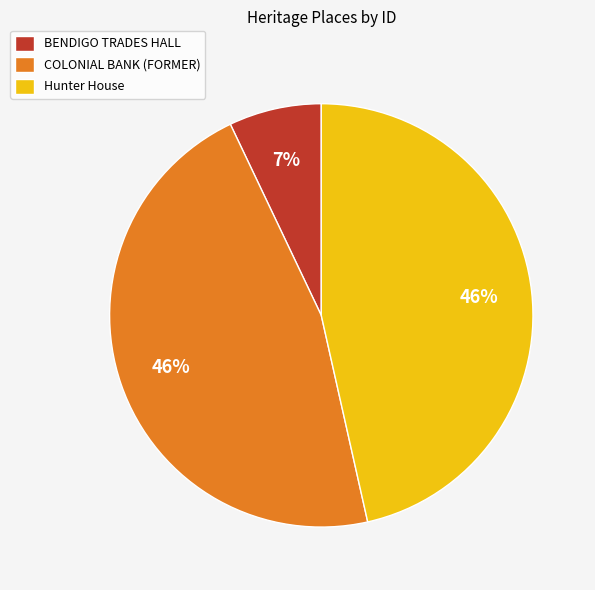

To the nearest percent, what percentage of the pie is BENDIGO TRADES HALL?

7%